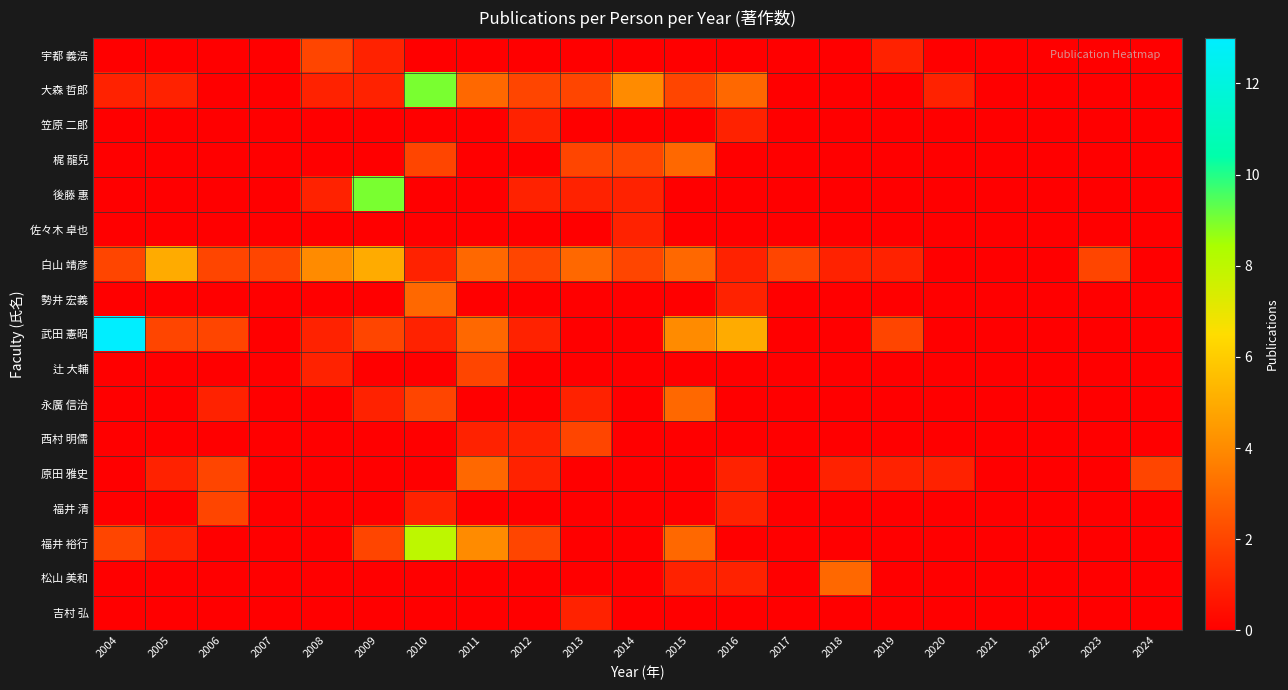

Rank the series at 2012 from lowest to highest value.

宇都 義浩, 梶 龍兒, 佐々木 卓也, 勢井 宏義, 辻 大輔, 永廣 信治, 福井 清, 松山 美和, 吉村 弘, 笠原 二郎, 後藤 惠, 武田 憲昭, 西村 明儒, 原田 雅史, 大森 哲郎, 白山 靖彦, 福井 裕行